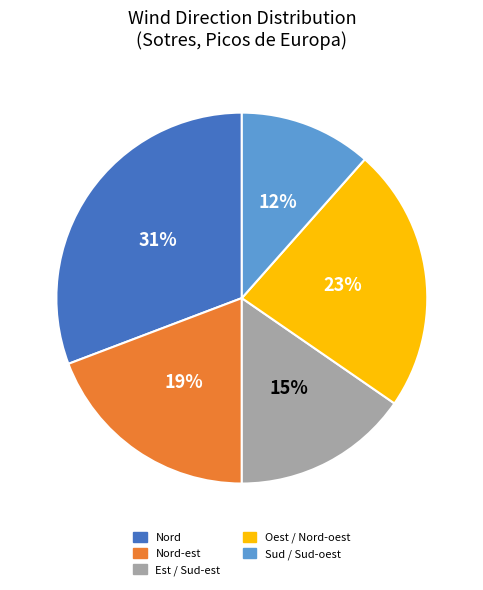

True or false: Est / Sud-est accounts for 15% of the total.

True